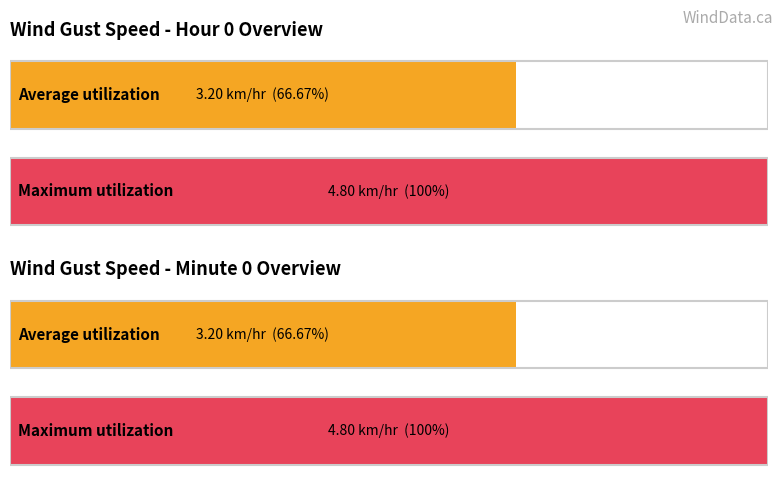

Rank the series at 18 from highest to lowest value.

Maximum utilization, Average utilization